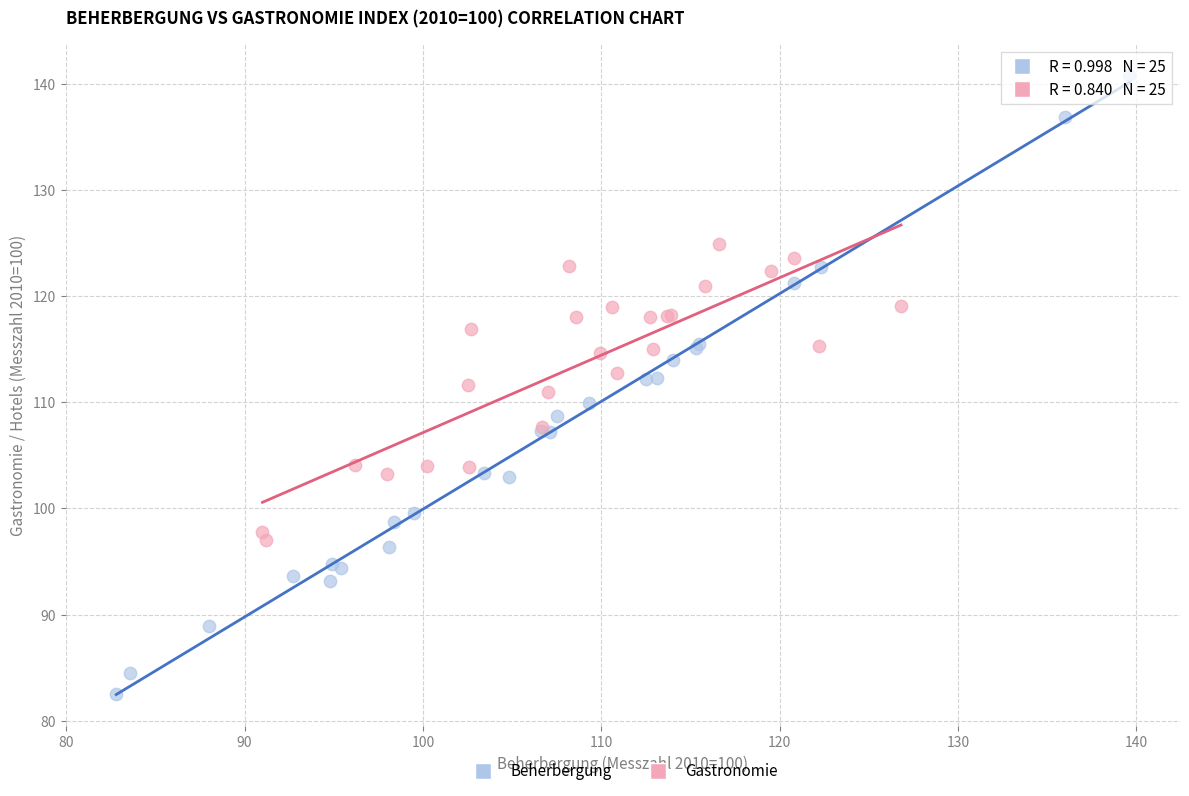

What are all the series names shown in the legend?

Beherbergung, Gastronomie